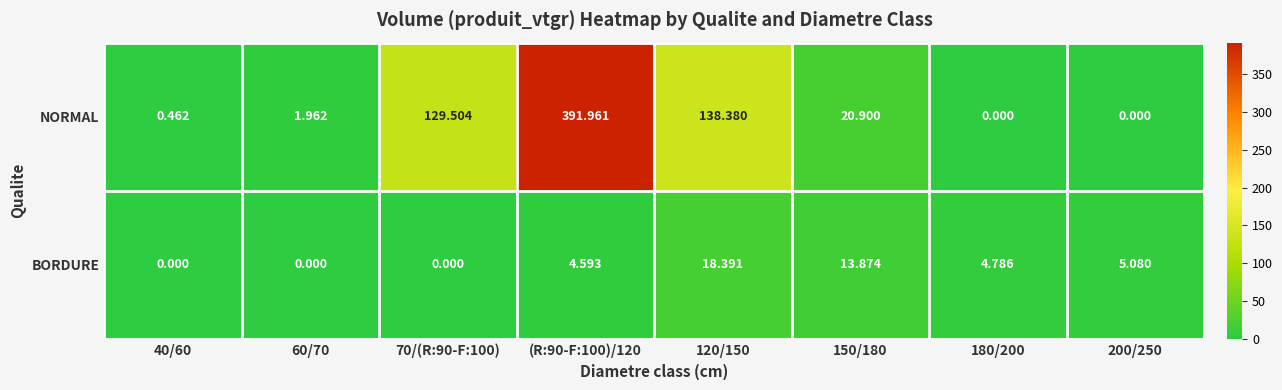

At 60/70, list the series in order from largest to smallest.

NORMAL, BORDURE